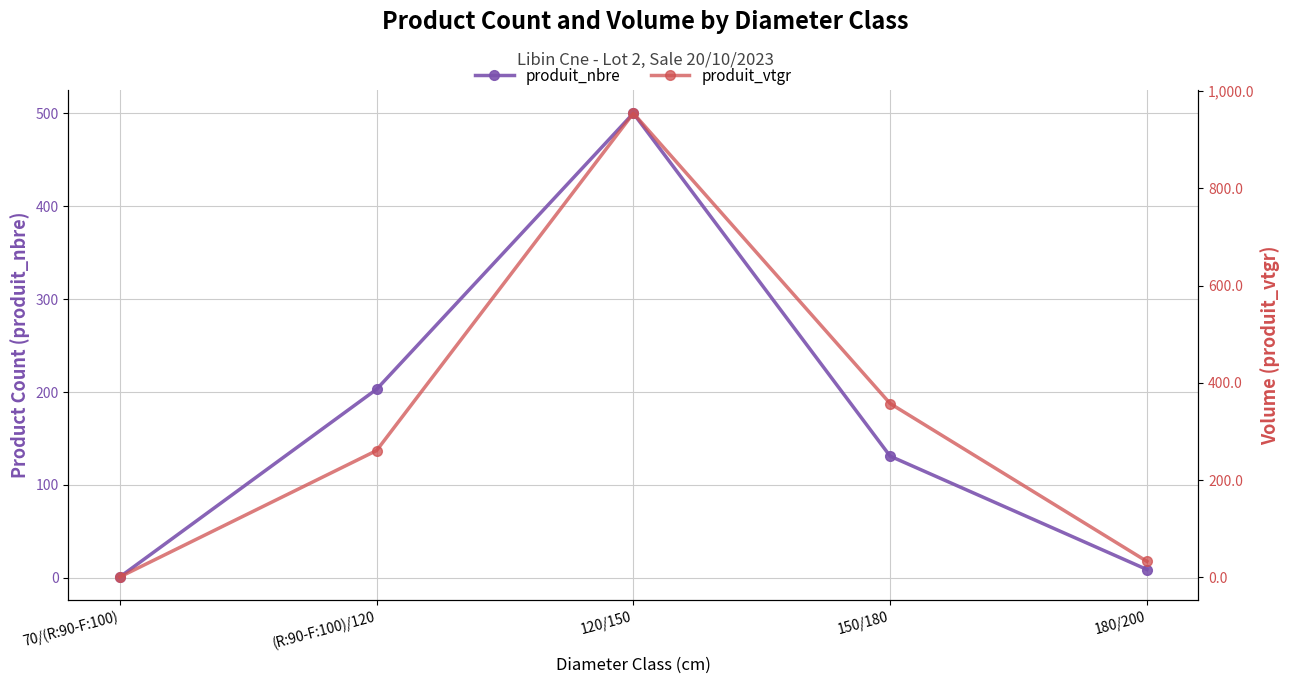

Is this an area chart (filled region under the line)?

No